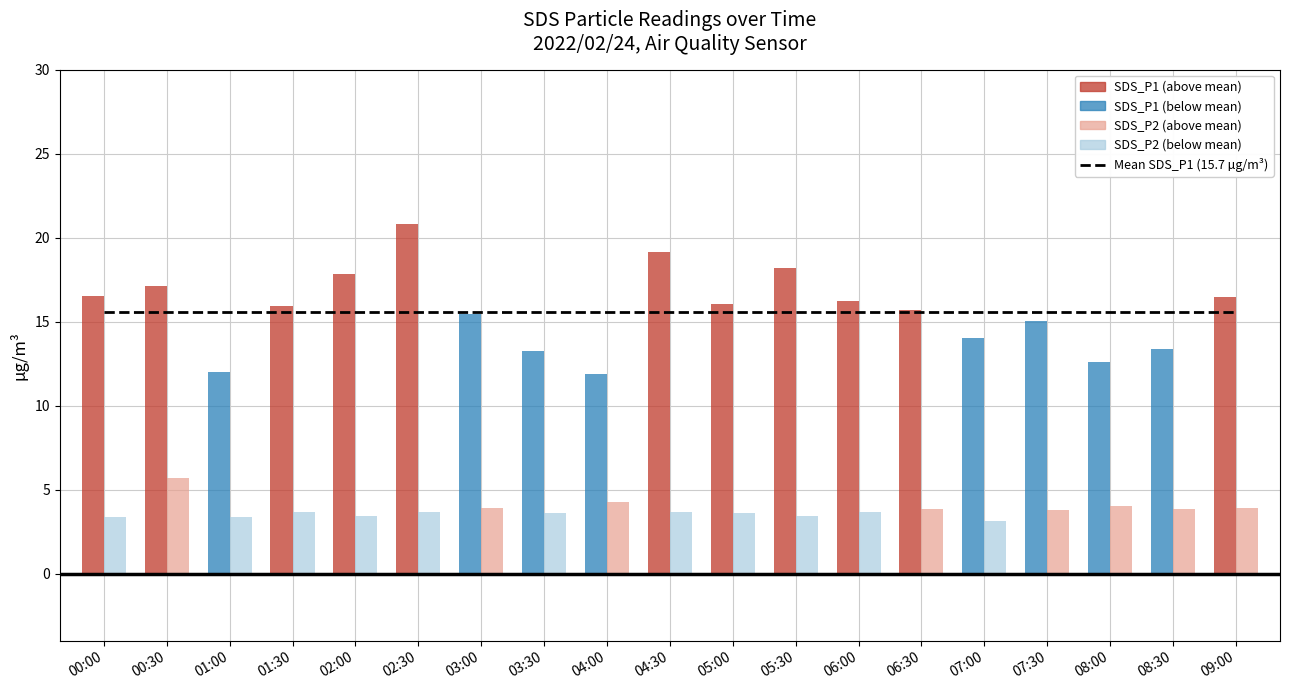

Reading left to right, list all the values displayed in this chart.

SDS_P1: 00:00=16.5	00:30=17.1	01:00=12.0	01:30=15.9	02:00=17.8	02:30=20.8	03:00=15.4	03:30=13.3	04:00=11.8	04:30=19.1	05:00=16.1	05:30=18.2	06:00=16.2	06:30=15.7	07:00=14.1	07:30=15.1	08:00=12.6	08:30=13.3	09:00=16.5
SDS_P2: 00:00=3.4	00:30=5.7	01:00=3.4	01:30=3.6	02:00=3.5	02:30=3.7	03:00=3.9	03:30=3.6	04:00=4.2	04:30=3.6	05:00=3.6	05:30=3.4	06:00=3.6	06:30=3.8	07:00=3.1	07:30=3.8	08:00=4.0	08:30=3.8	09:00=3.9
Mean_SDS_P1: 00:00=15.6	00:30=15.6	01:00=15.6	01:30=15.6	02:00=15.6	02:30=15.6	03:00=15.6	03:30=15.6	04:00=15.6	04:30=15.6	05:00=15.6	05:30=15.6	06:00=15.6	06:30=15.6	07:00=15.6	07:30=15.6	08:00=15.6	08:30=15.6	09:00=15.6